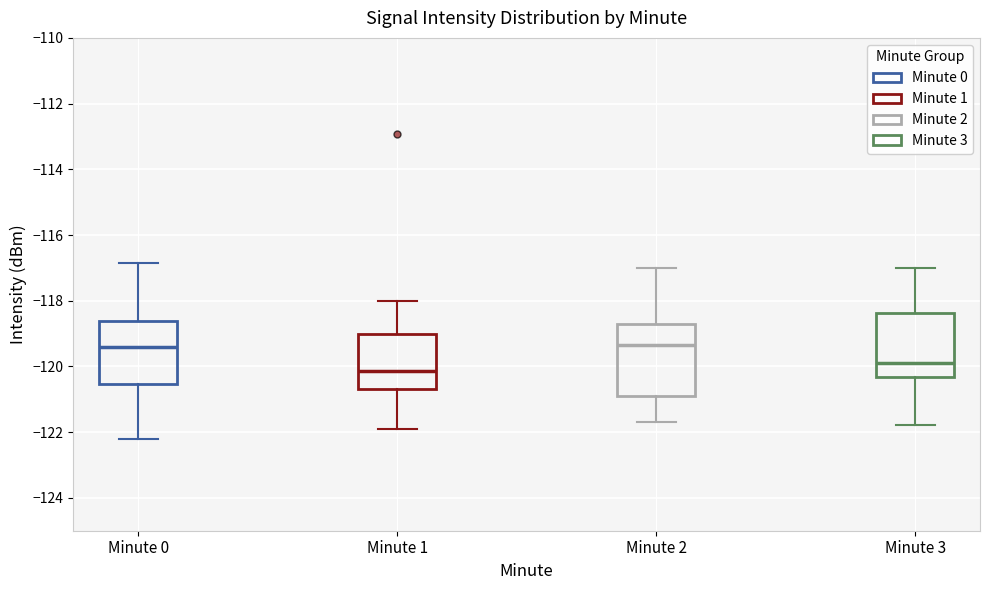

Where is the lower edge of the box for Minute 3 on the y-axis? The values are not printed on the chart, so give them approximately, as read against the axis.

-120.4